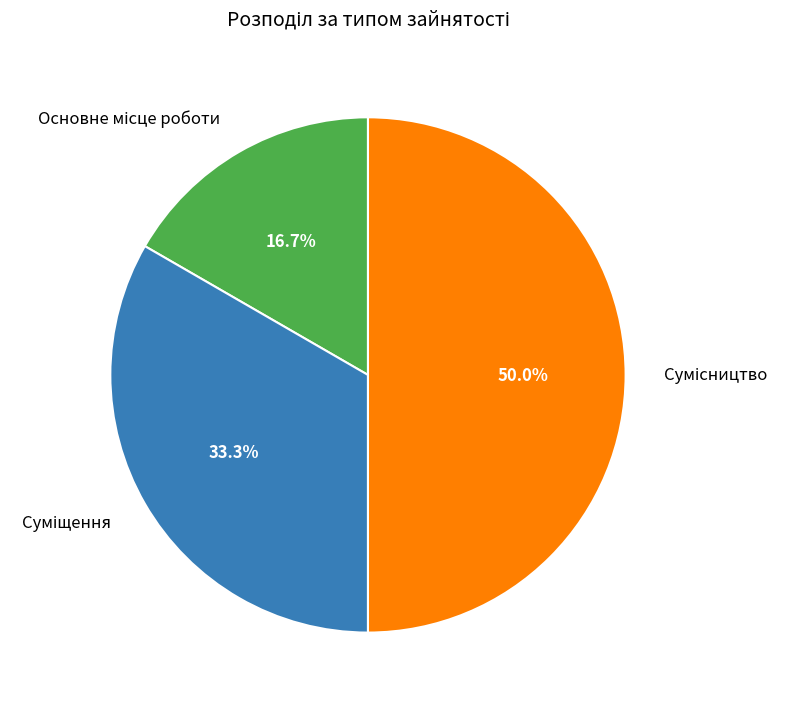

What is the change in value from Основне місце роботи to Сумісництво?

+2